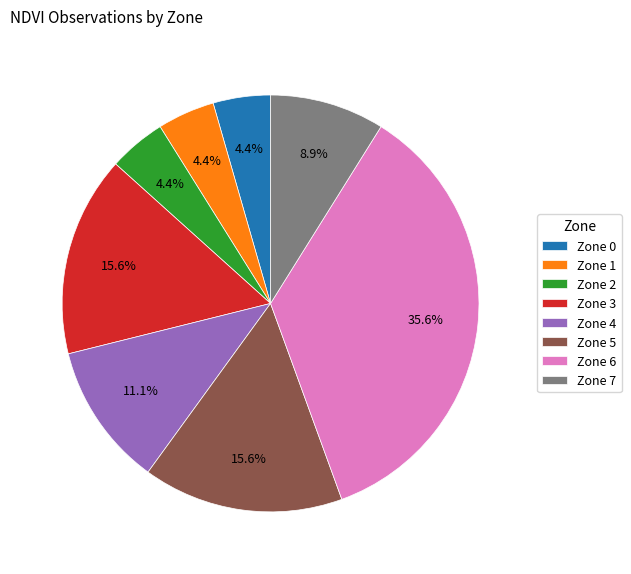

Is there a majority slice in this chart?

No